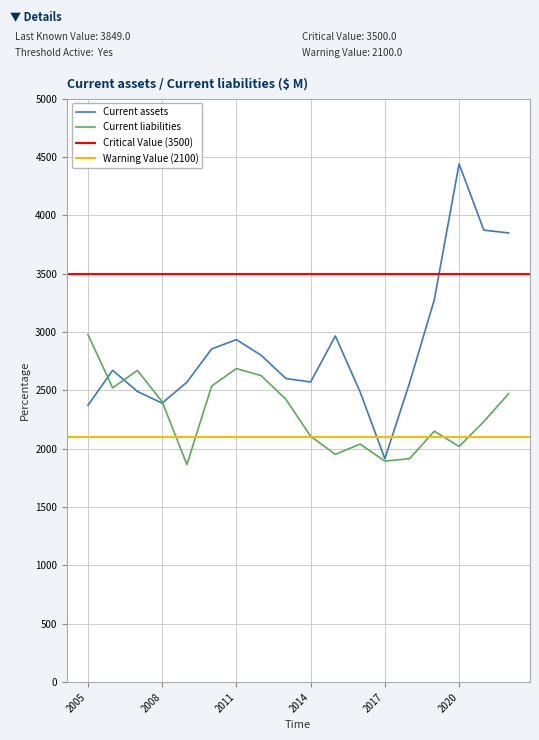

What is the sum of all Current ratio values?

22.8